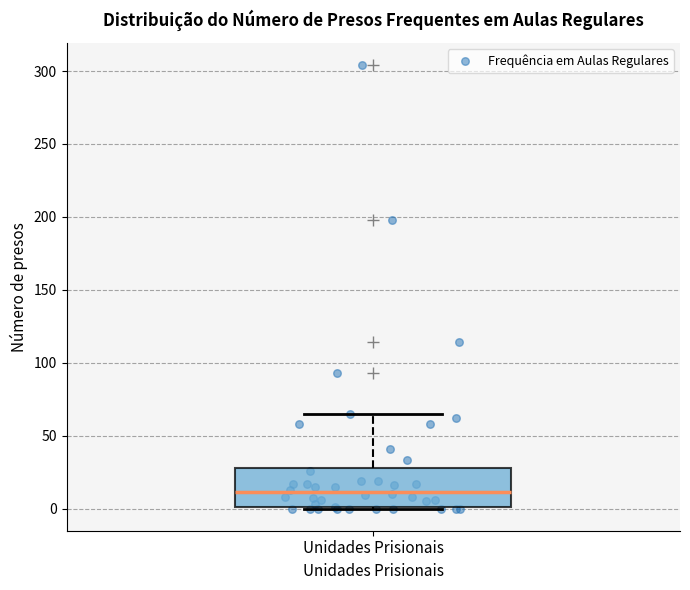

Where does the median line of the box for Unidades Prisionais sit on the y-axis? The values are not printed on the chart, so give them approximately, as read against the axis.

10